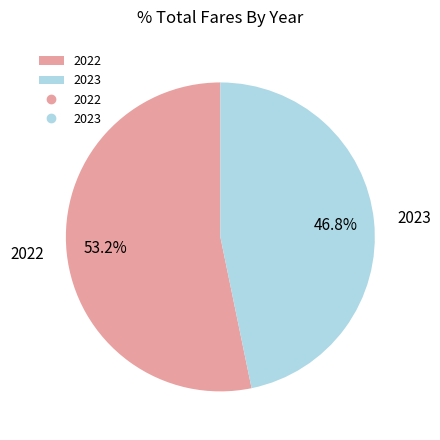

To the nearest percent, what portion does 2022 represent?

53%